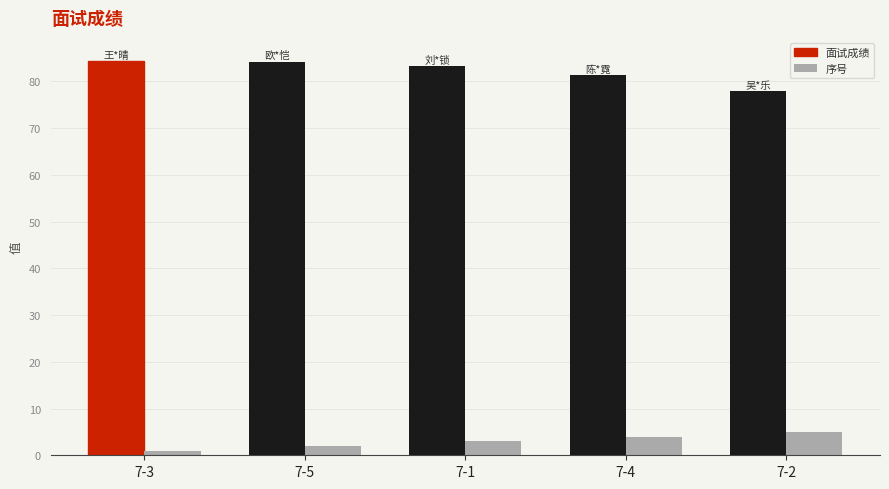

What value does the 序号 series have at 7-4?

4.0